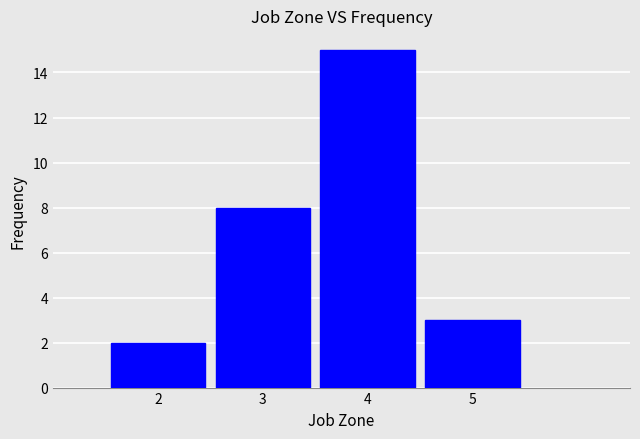

Over which range of the x-axis is the bar tallest?

3.5 to 4.5